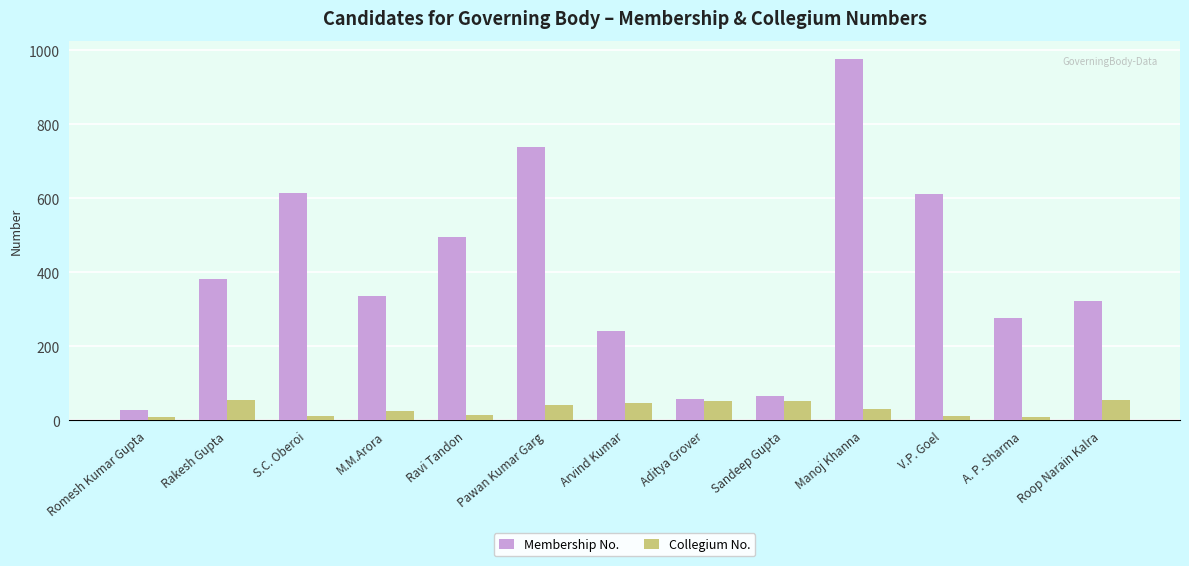

What is the total value across all series at Manoj Khanna?

1008